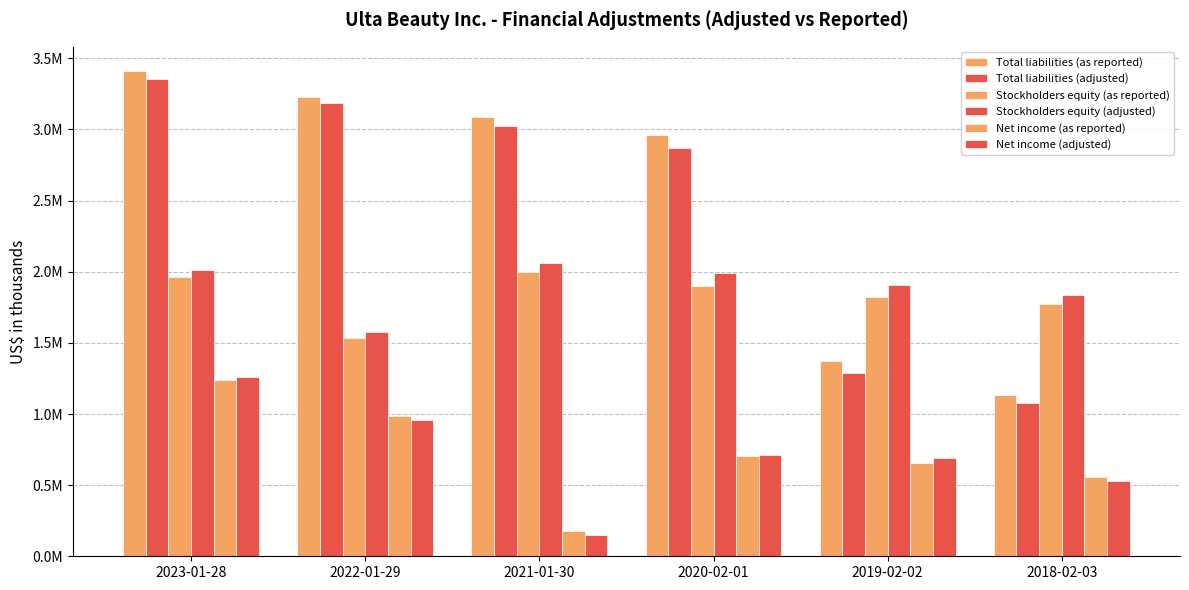

What is the sum of all Total liabilities (adjusted) values?

14804196